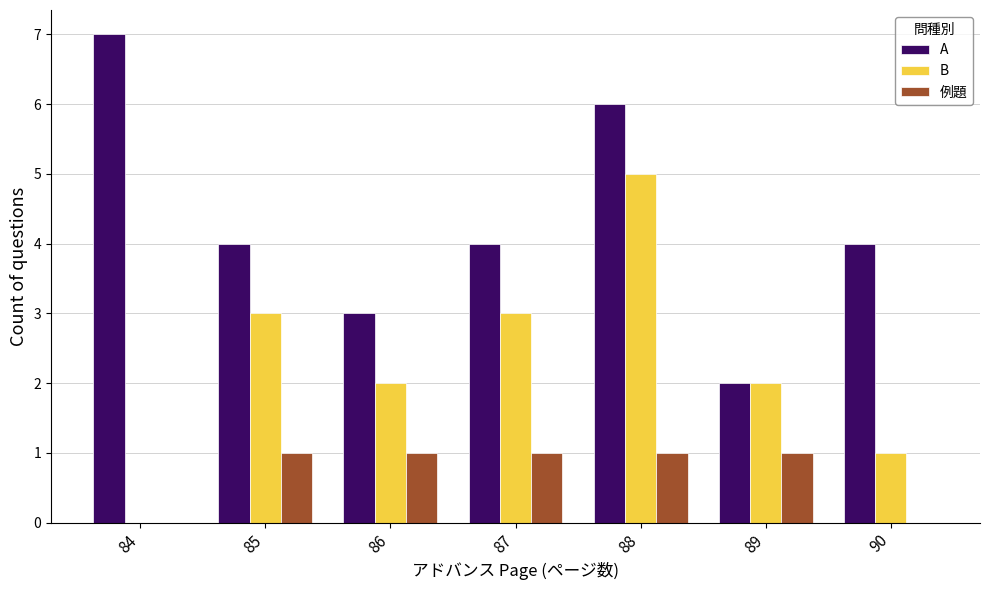

True or false: 例題 has a value of 1 at 89.

True